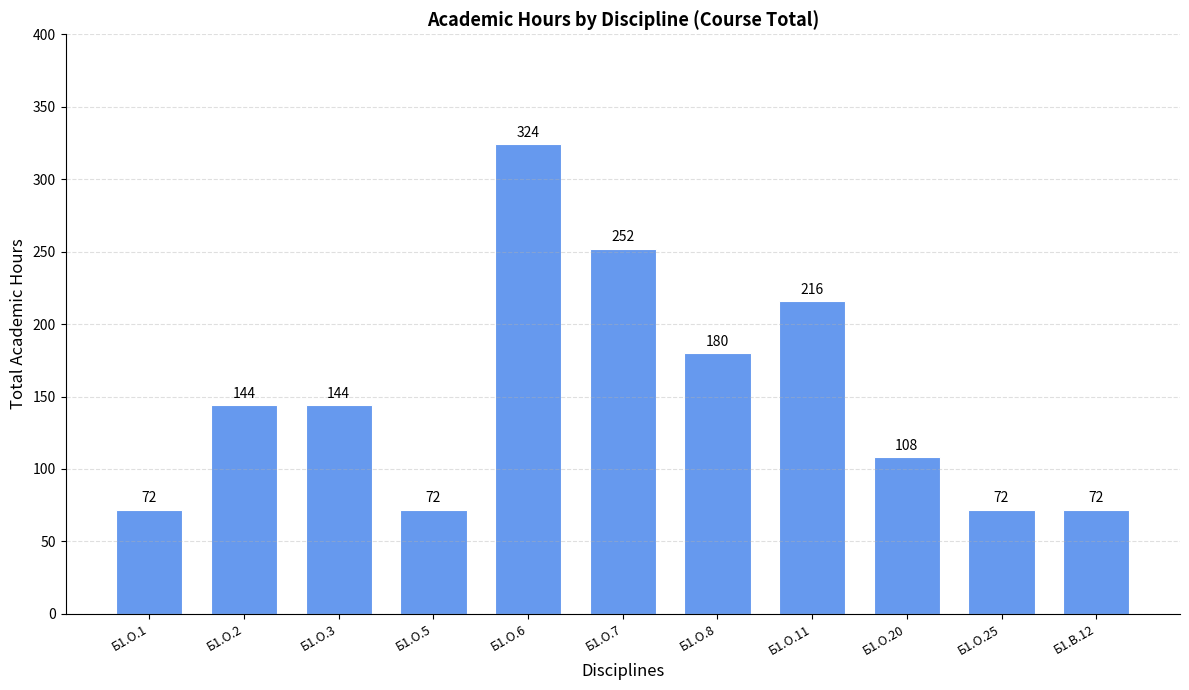

What value does the data have at Б1.О.6, to the nearest 5?

325